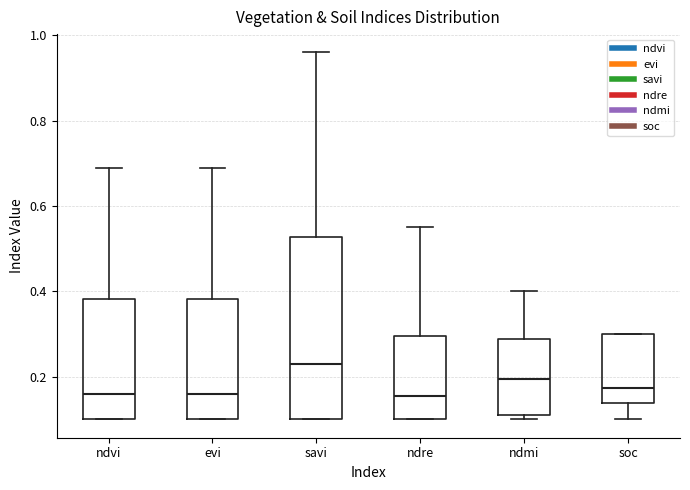

Which box has the highest median line?

savi